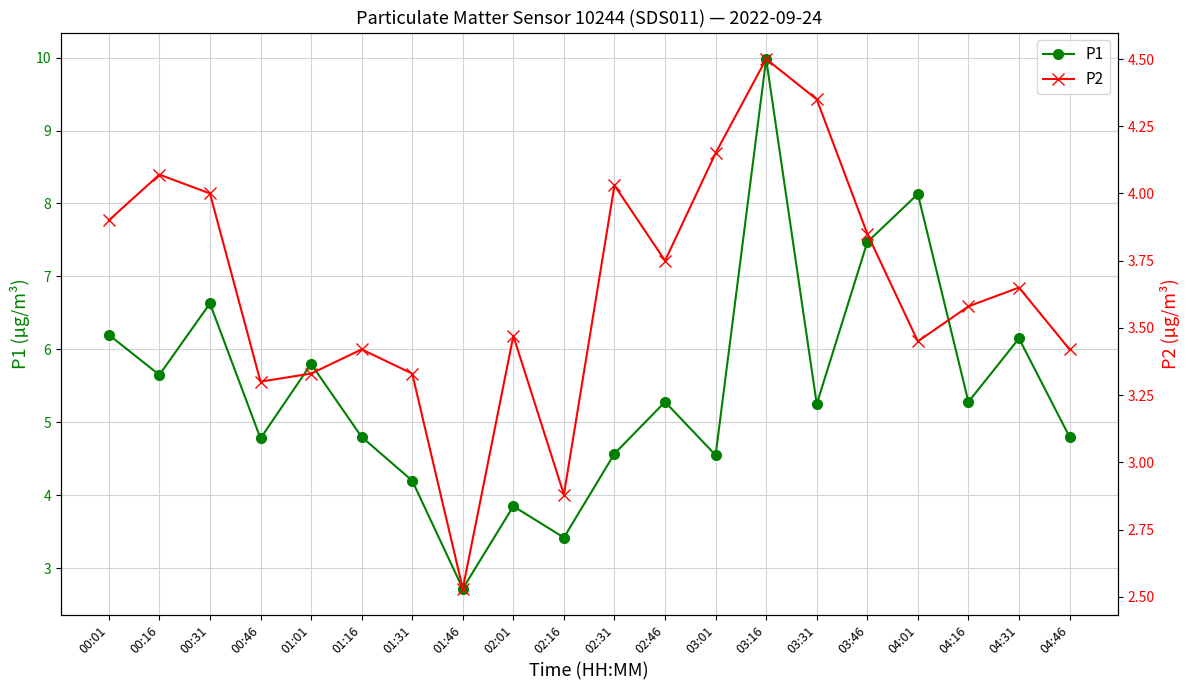

The P1 series shows 2.9 at 01:31. True or false?

False